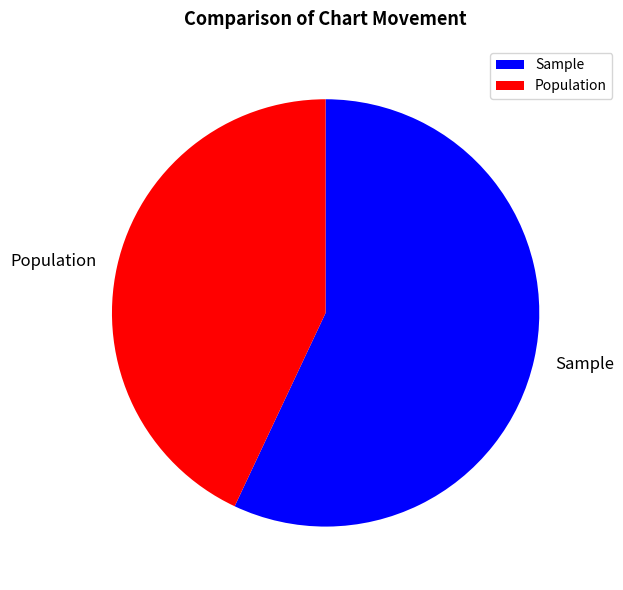

Which slice represents more than half of the pie?

Sample